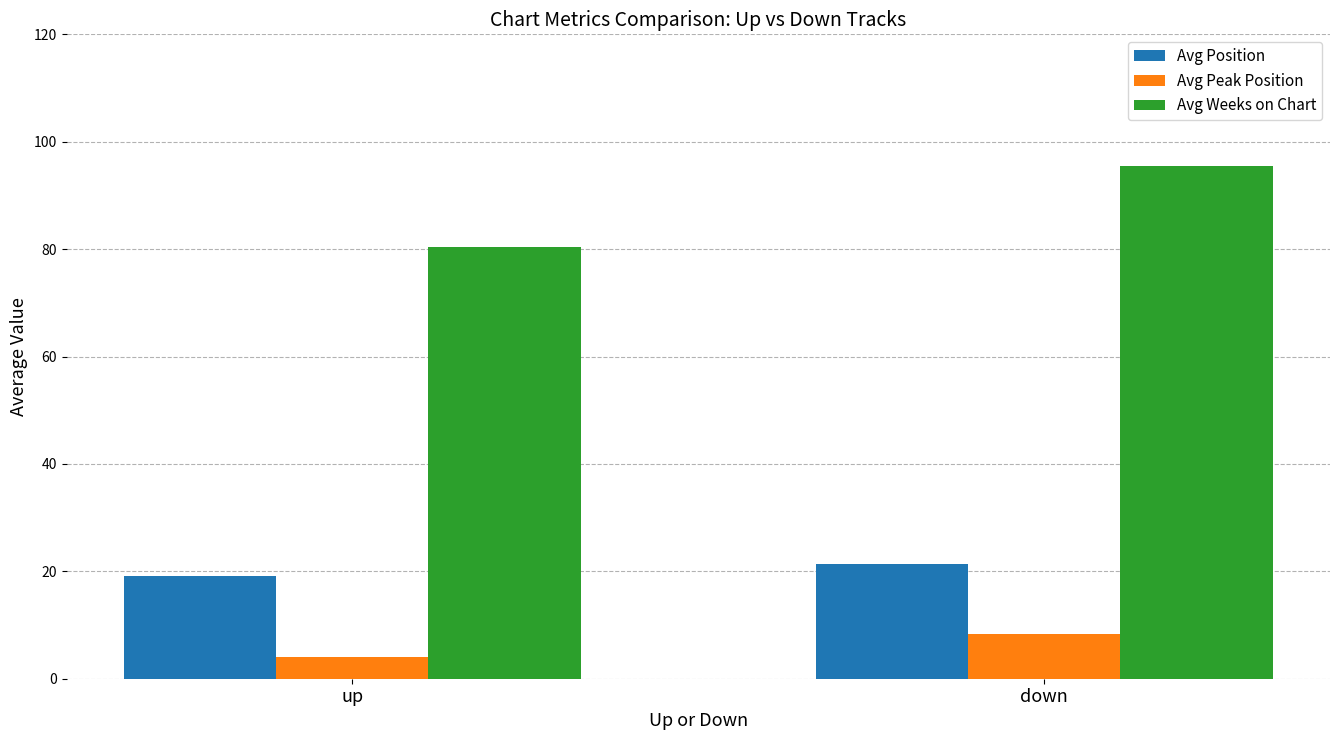

What is the sum of all Avg Weeks on Chart values?

175.9